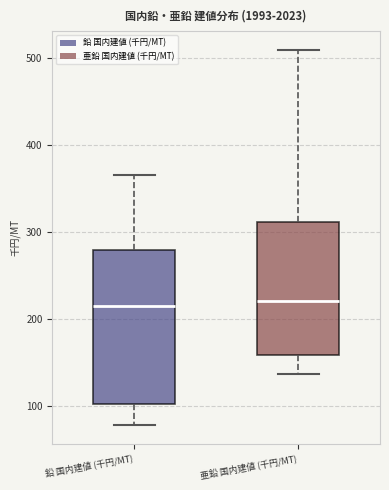

Which box is the tallest, from its lower edge to its upper edge?

鉛 国内建値 (千円/MT)